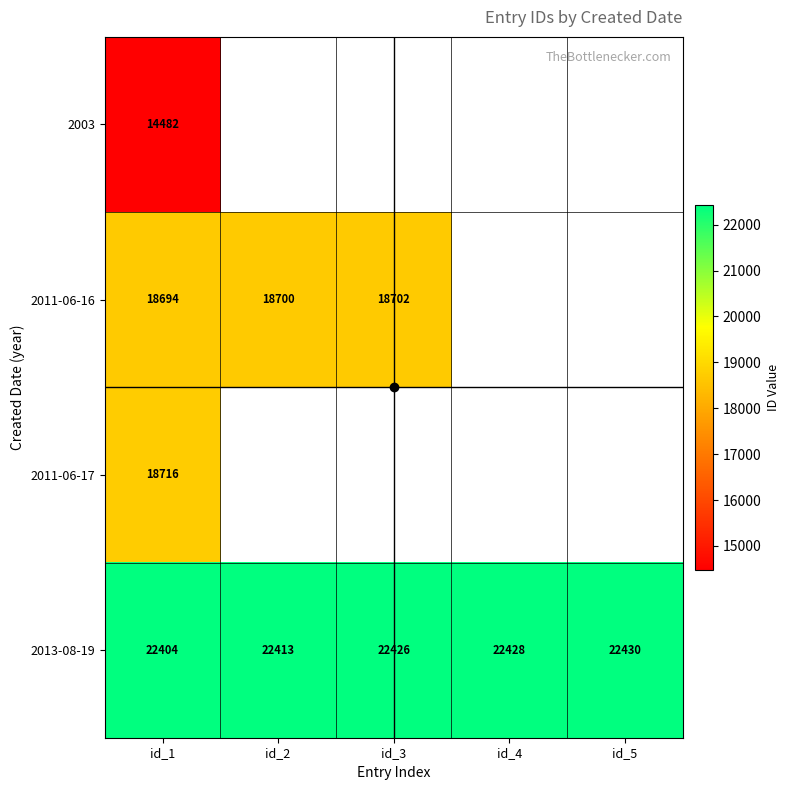

At which category is the sum across all series the highest?

id_1